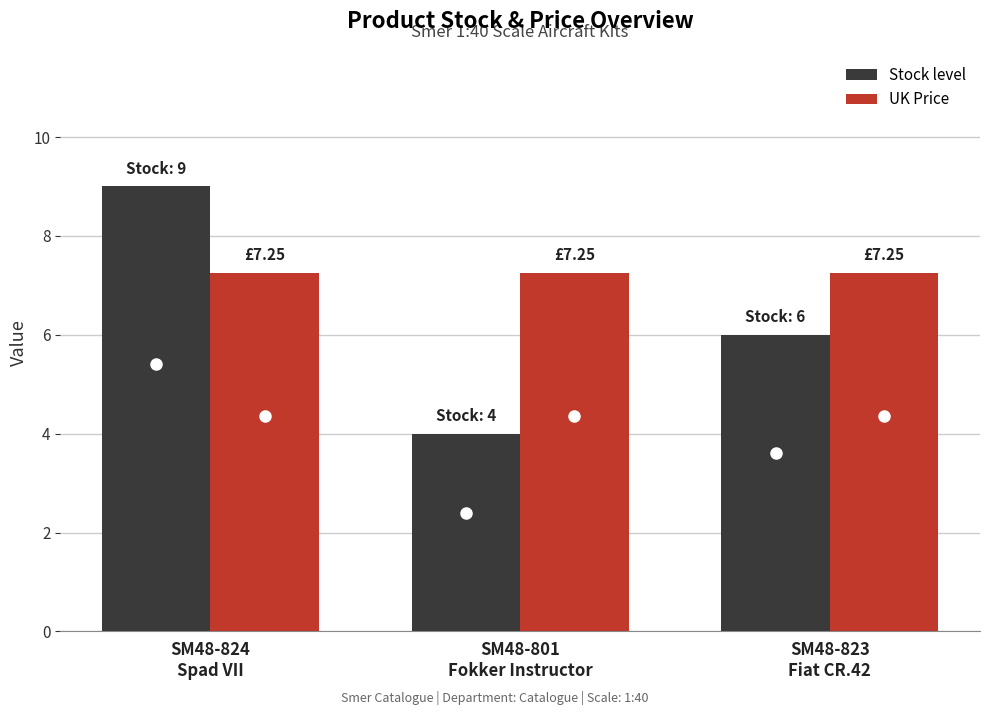

Rank the series by their average value, from highest to lowest.

UK Price, Stock level